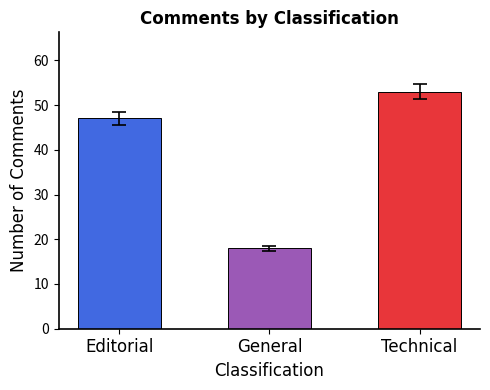

How many values are between 18 and 53?

3